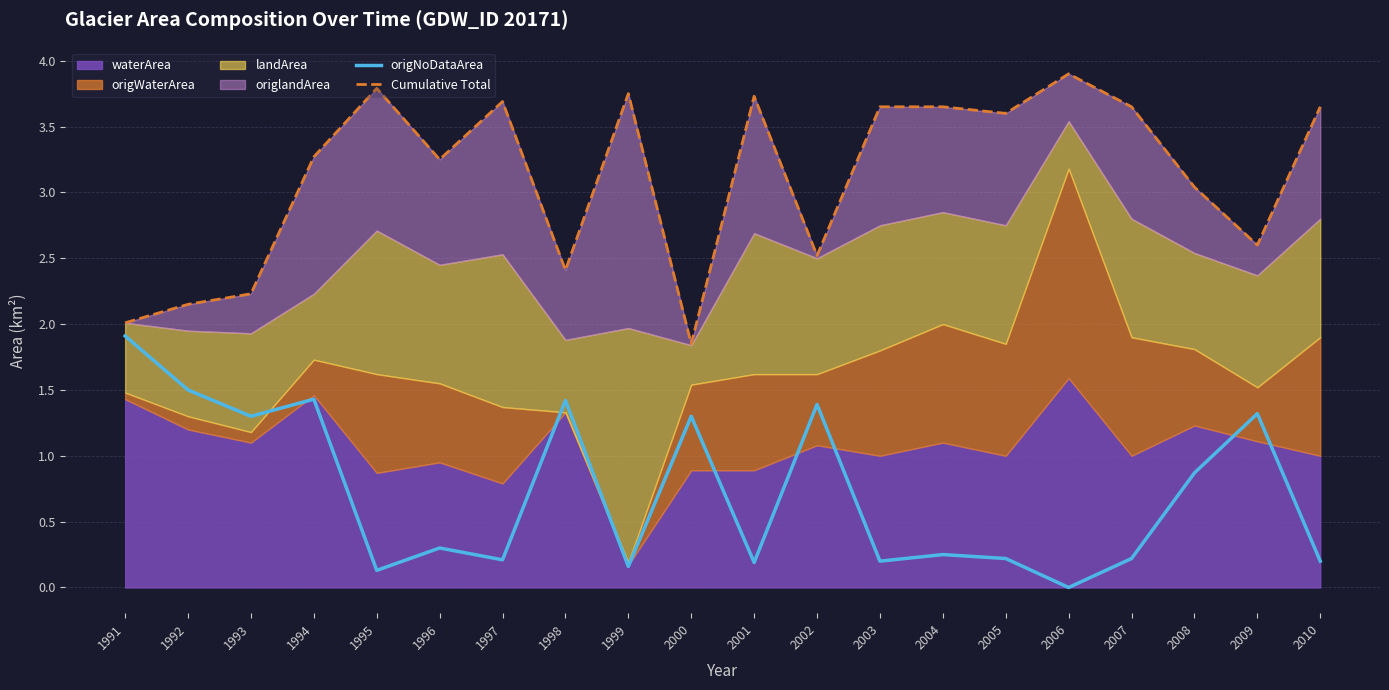

True or false: origNoDataArea and Cumulative Total cross at least once.

False